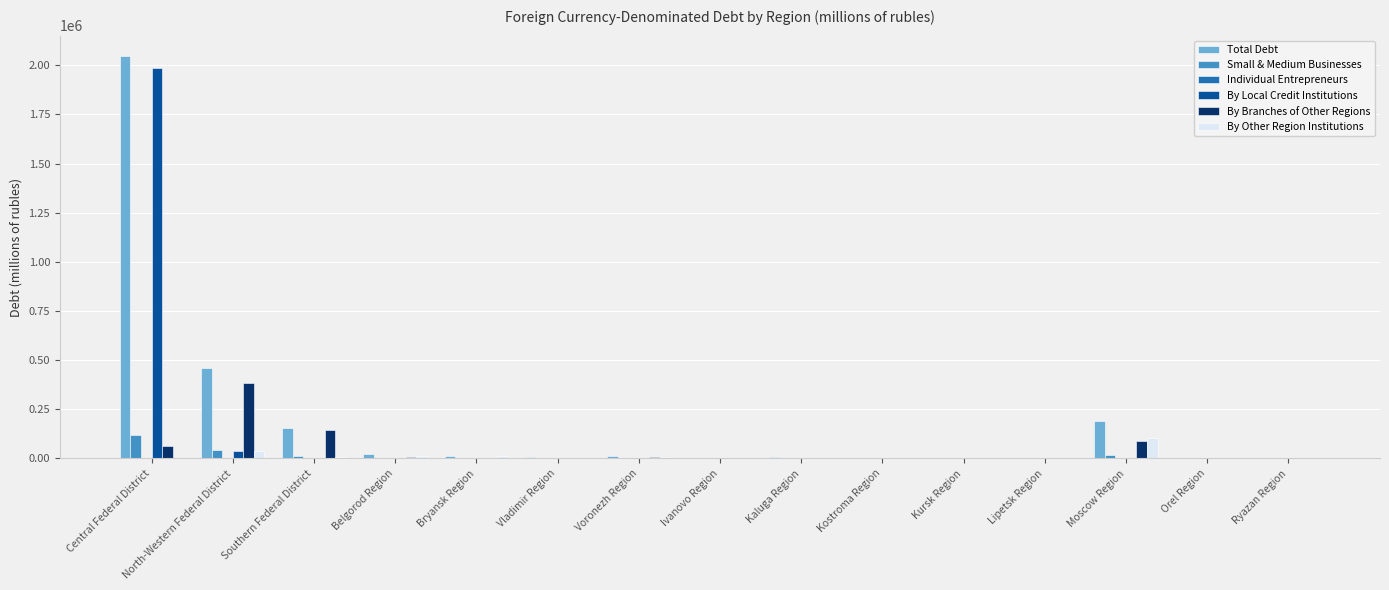

Between Moscow Region and Ryazan Region, which series saw the biggest shift?

Total Debt